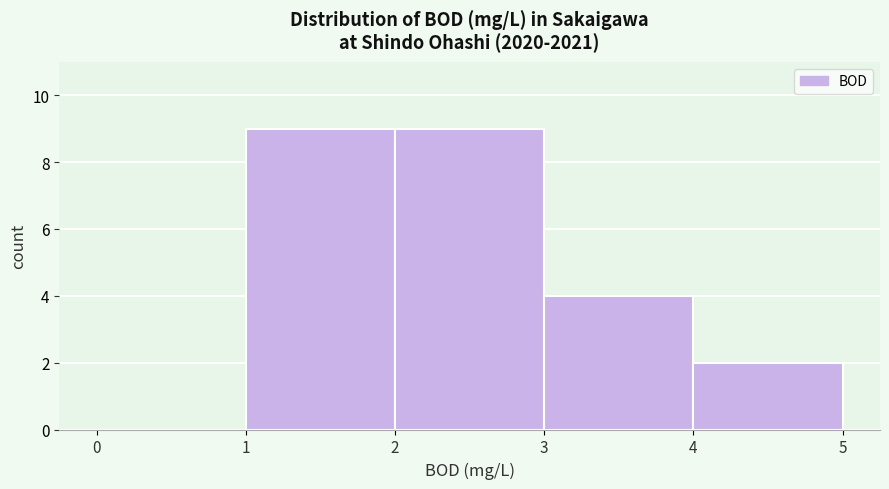

What is the height of the bar covering 1 to 2 on the x-axis? The values are not printed on the chart, so give them approximately, as read against the axis.

9